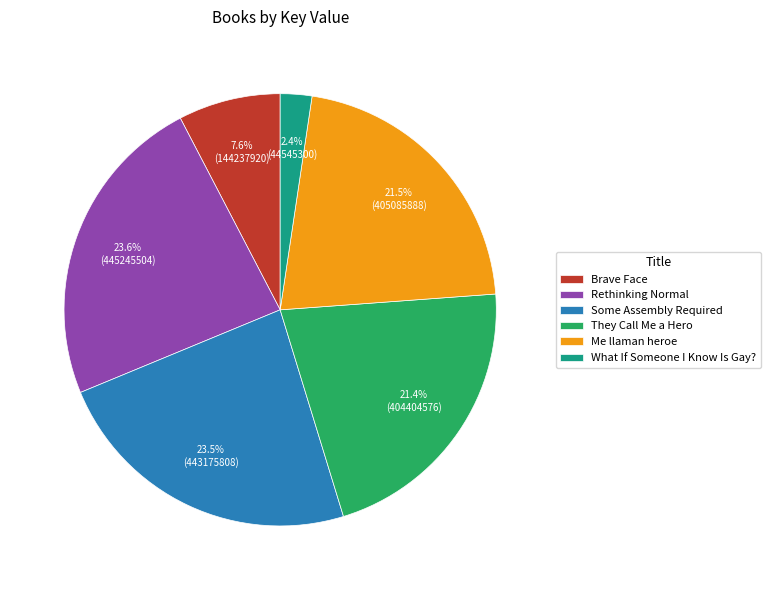

Does any single category account for the majority?

No